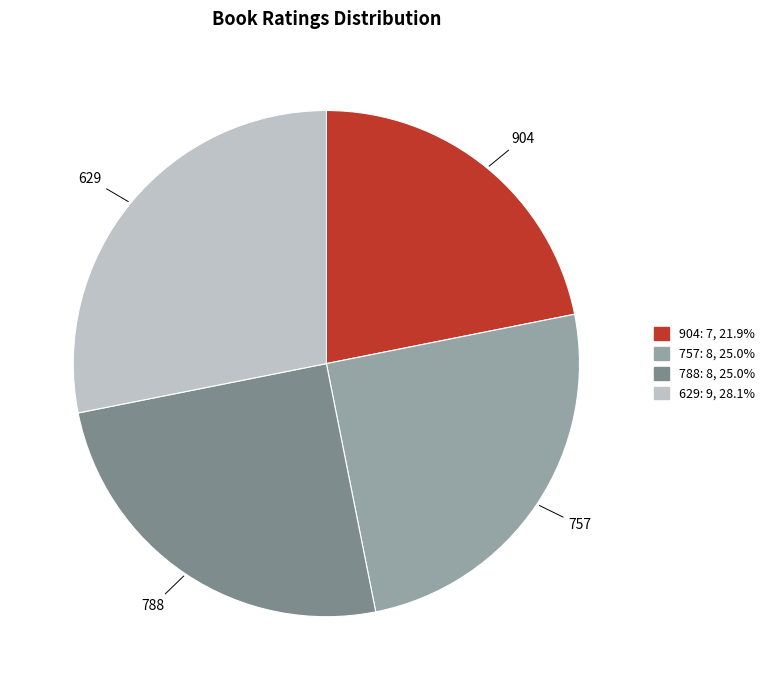

Do 788 and 904 together represent more than half of the pie?

No